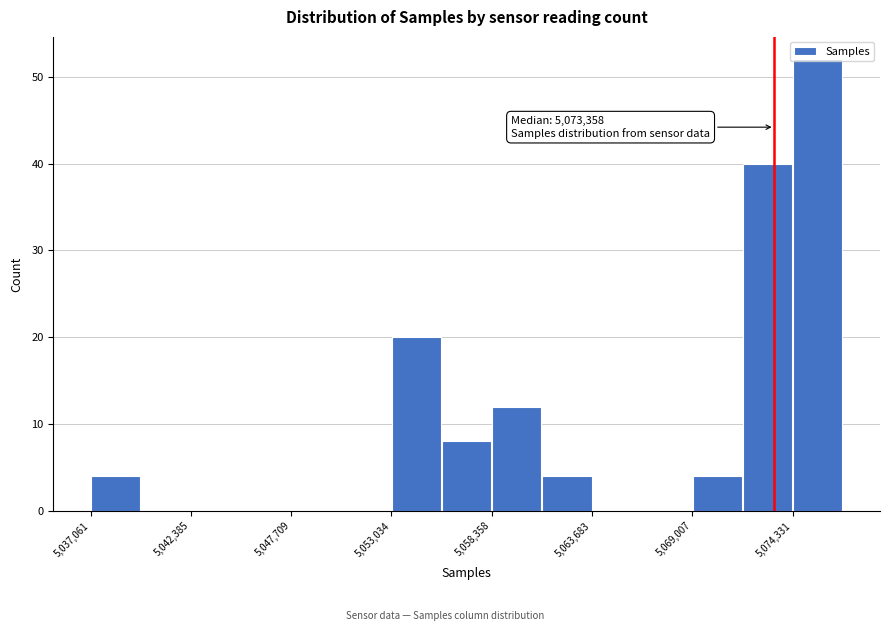

Read against the x-axis, roughly where is the centre of the tallest bar?

5076000